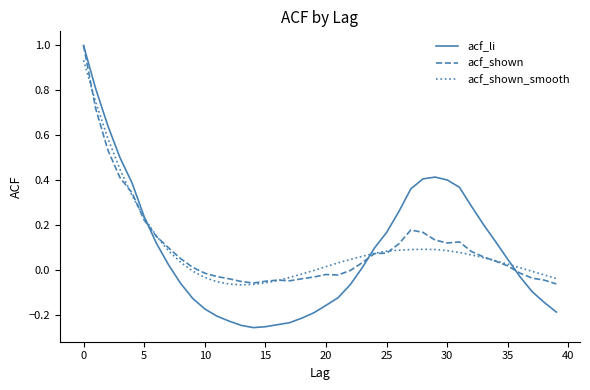

Which series has the widest spread of values?

acf_li